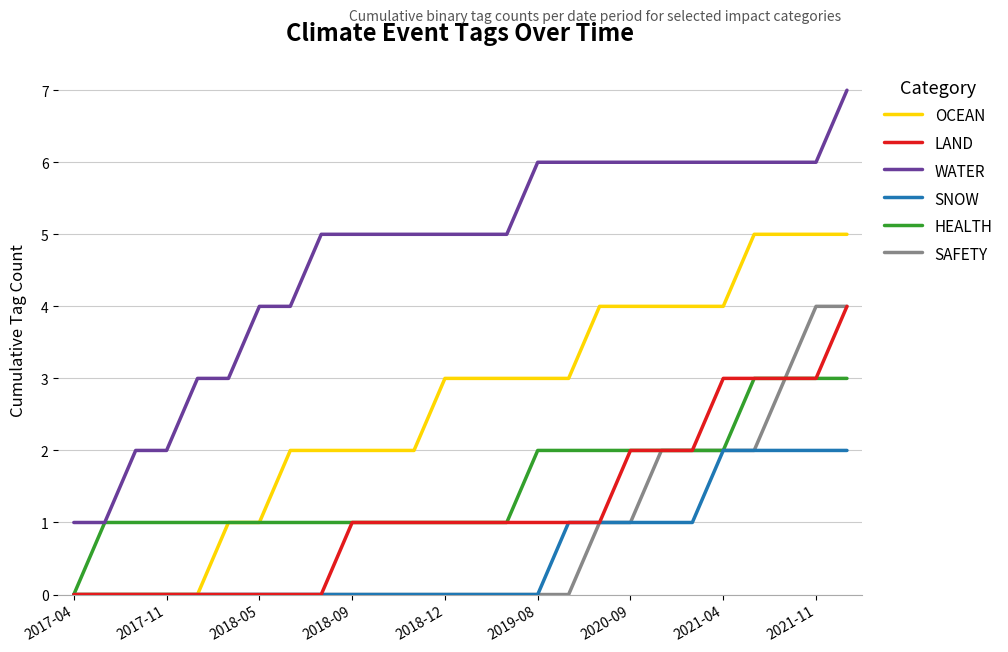

Which series has the widest spread of values?

WATER